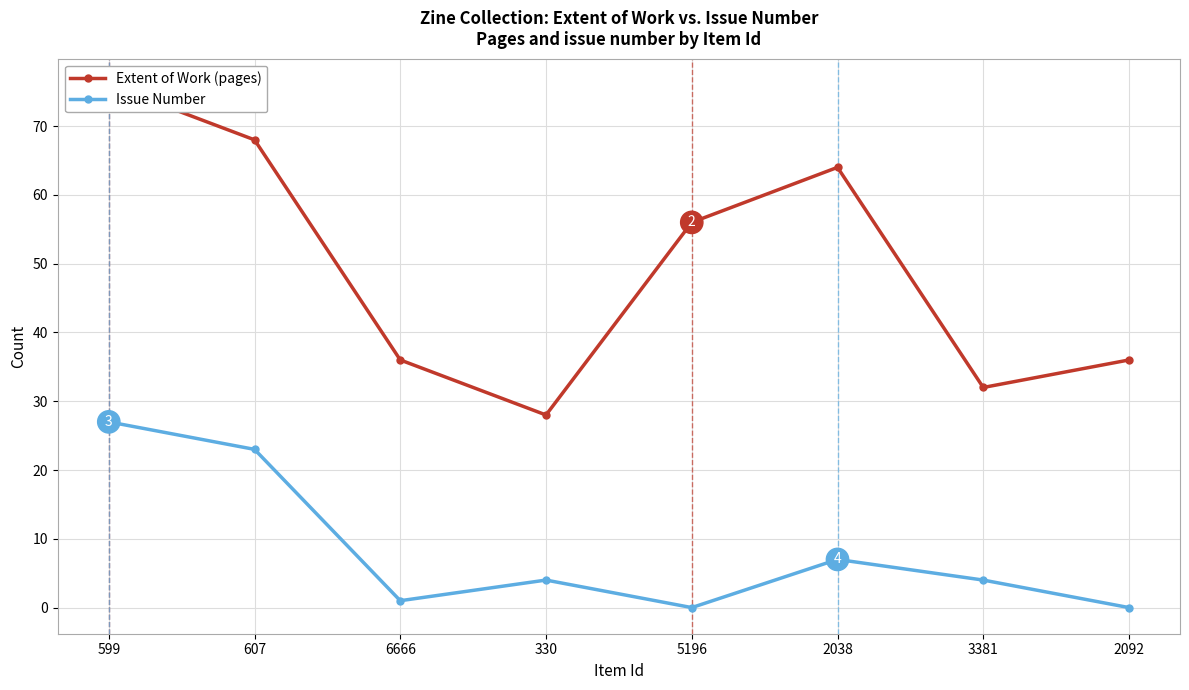

Reading left to right, what are all the values shown in this chart?

Extent of Work (pages): 599=76	607=68	6666=36	330=28	5196=56	2038=64	3381=32	2092=36
Issue Number: 599=27	607=23	6666=1	330=4	5196=0	2038=7	3381=4	2092=0